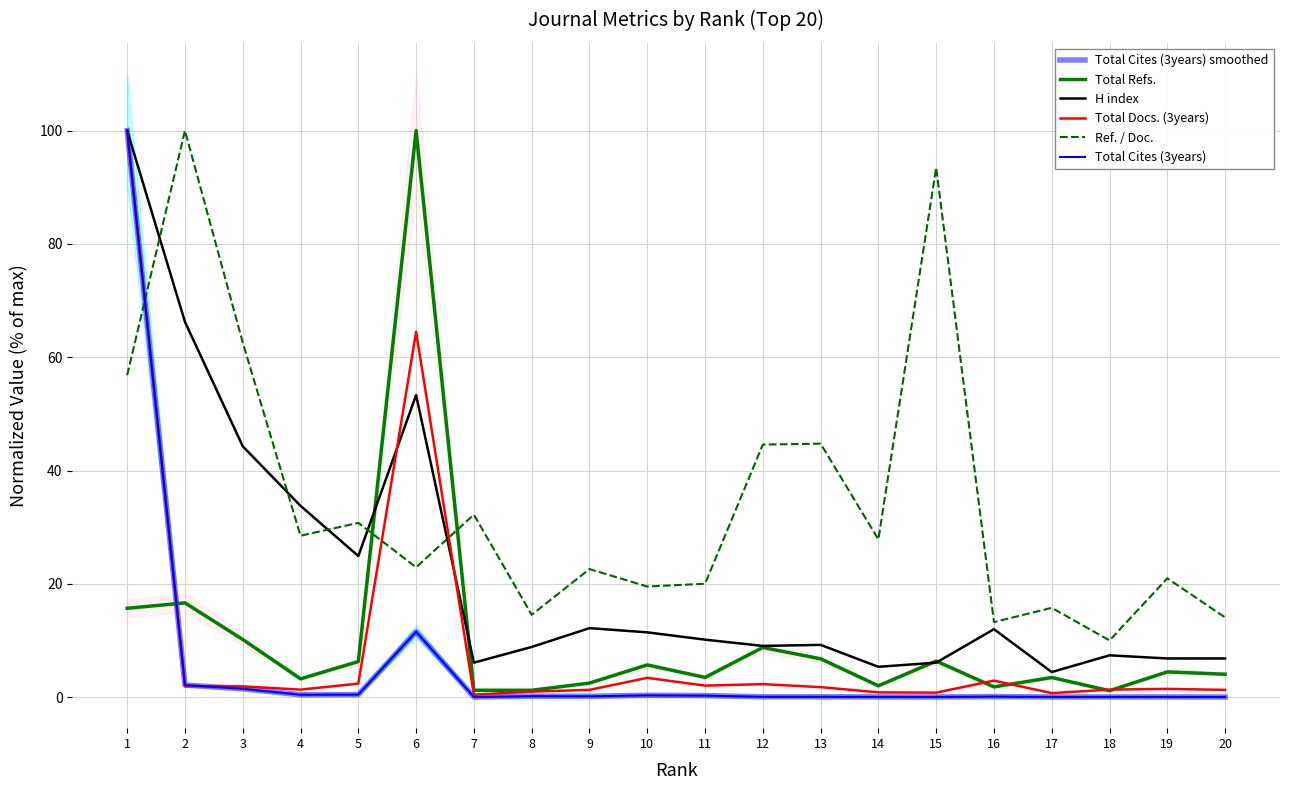

How many distinct data groups are displayed?

6